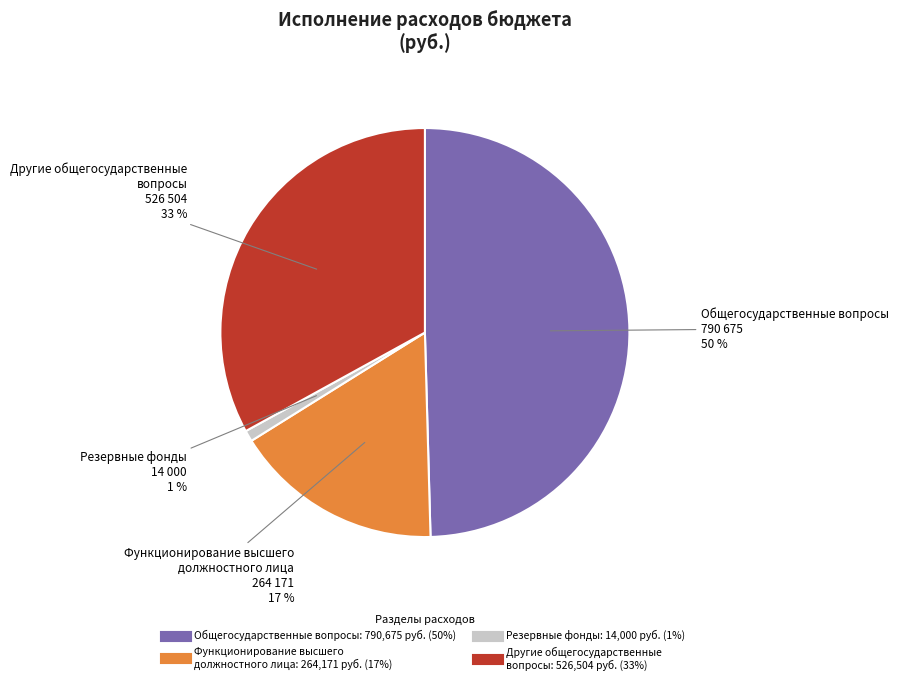

To the nearest percent, what is the difference between the largest and smallest slice percentages?

49%